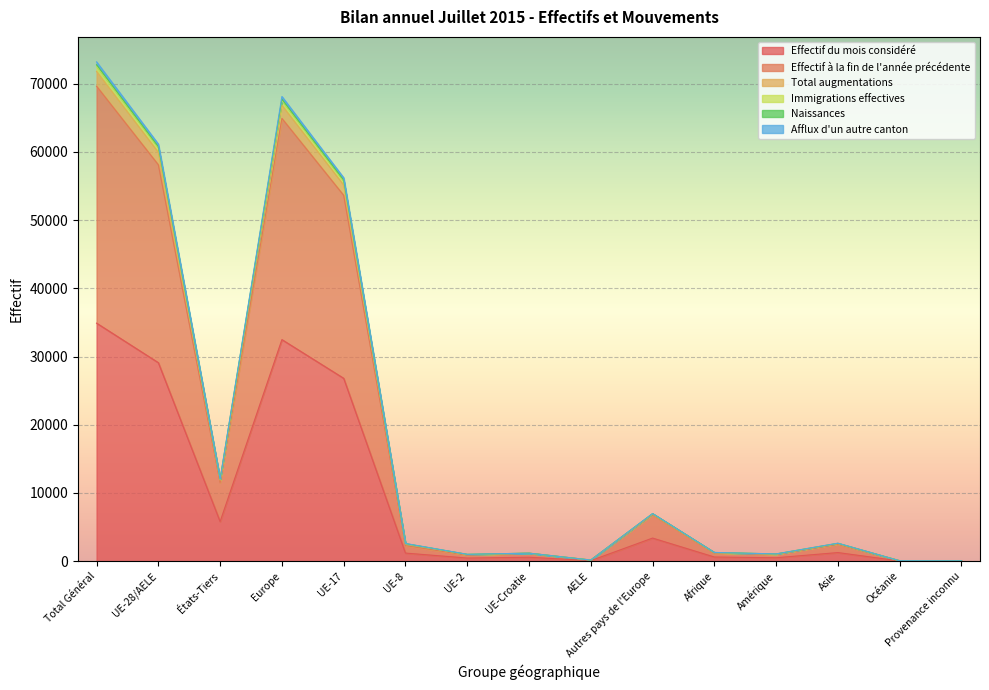

How many data points does each series have?

15